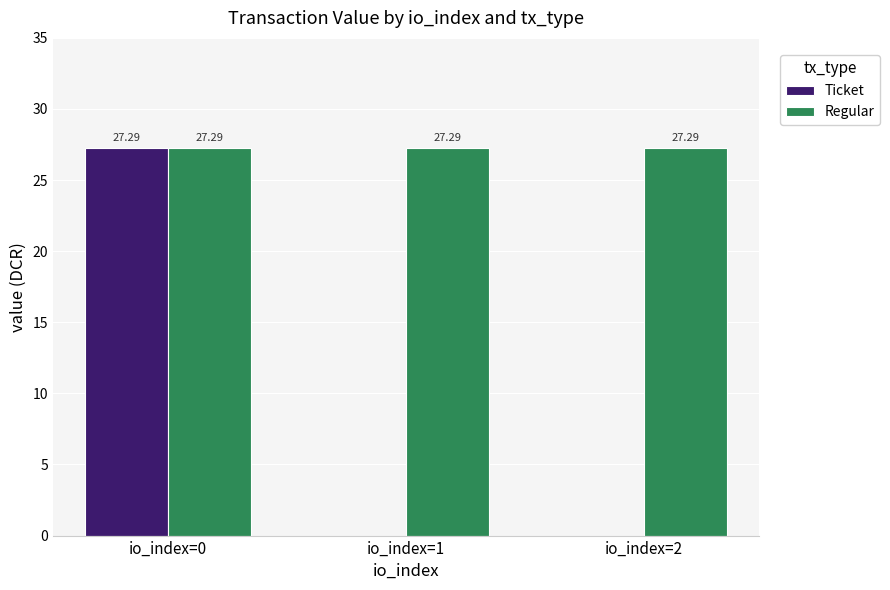

What is the approximate value of Regular at io_index=1?

27.3